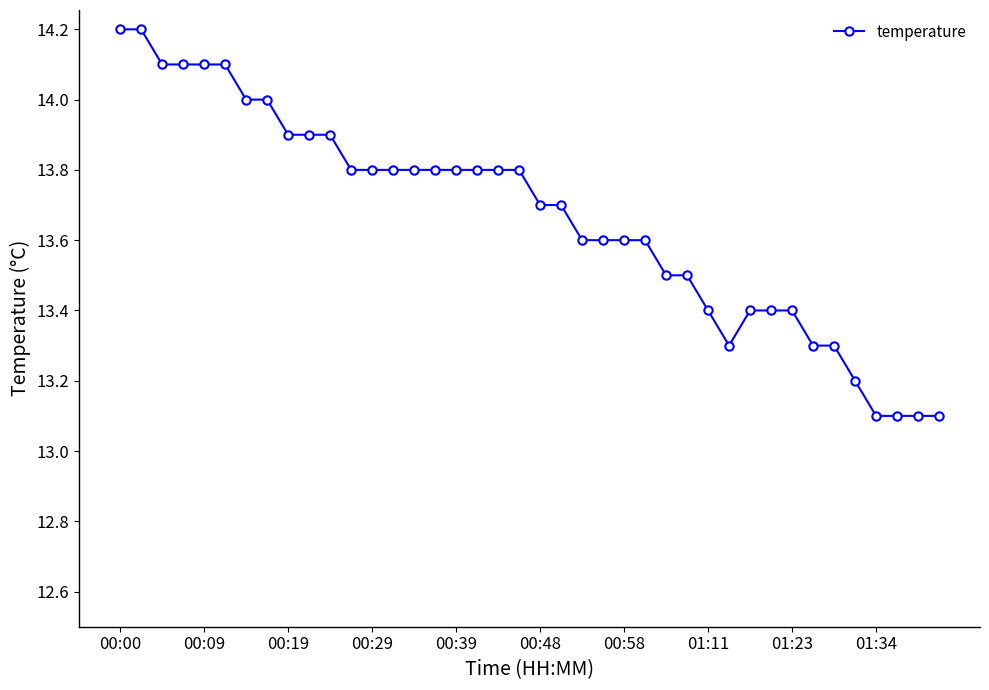

What is the sum of all values?

546.6